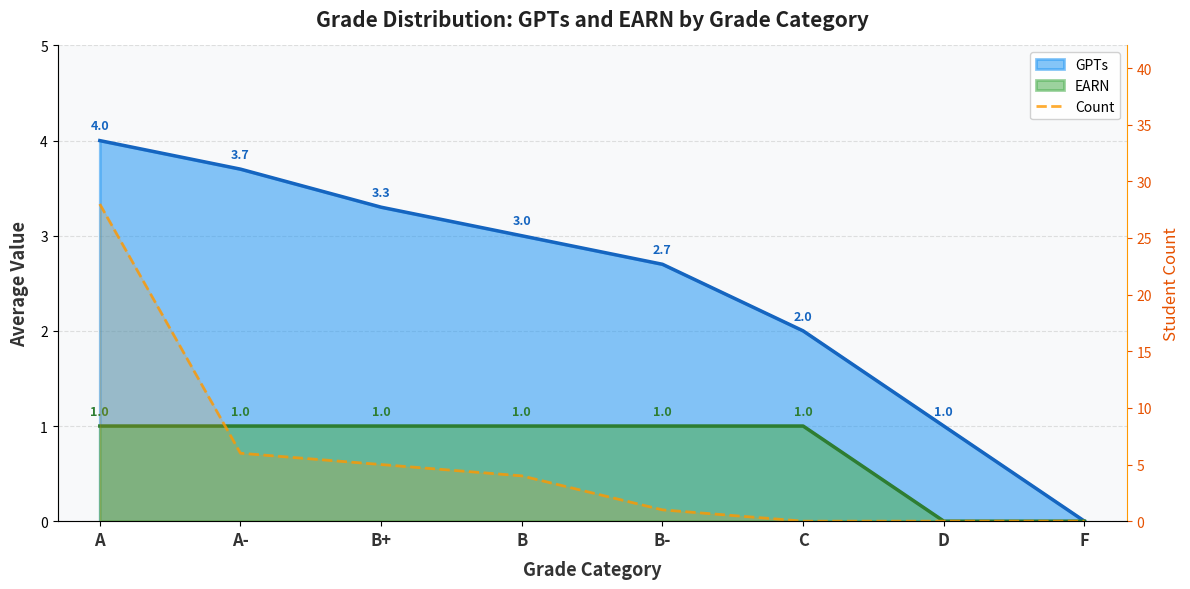

Which label corresponds to the smallest value in the chart?

C